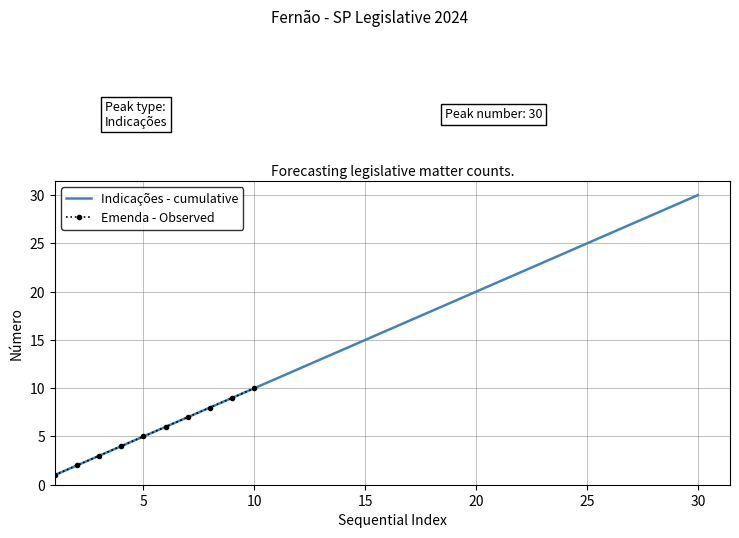

What is the value of the 20th point from the left?

20